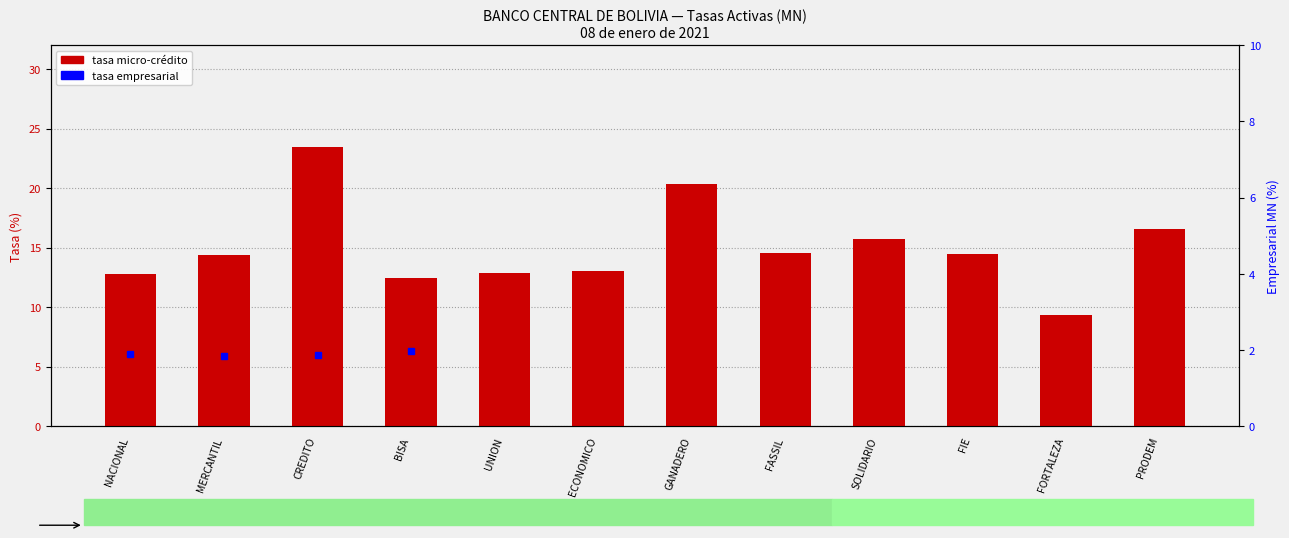

What is the minimum value shown in the chart?

9.3